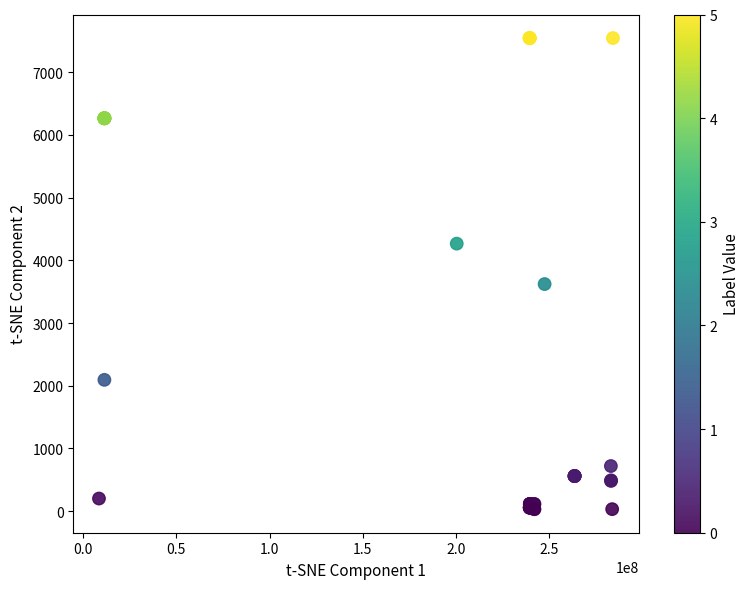

What Y value in the scatter plot is closest to 3788?

3622.2